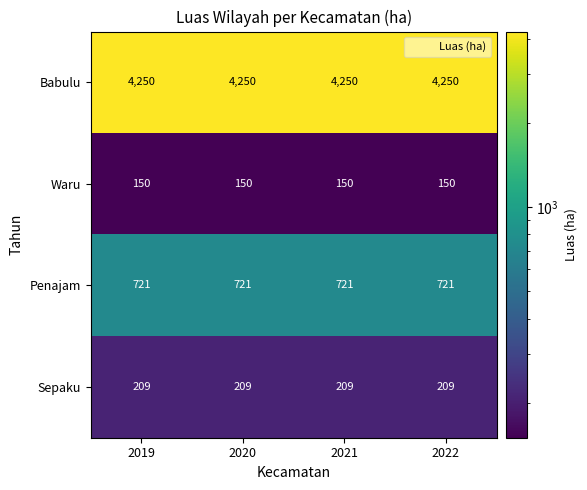

True or false: Waru has a value of 150 at 2019.

True